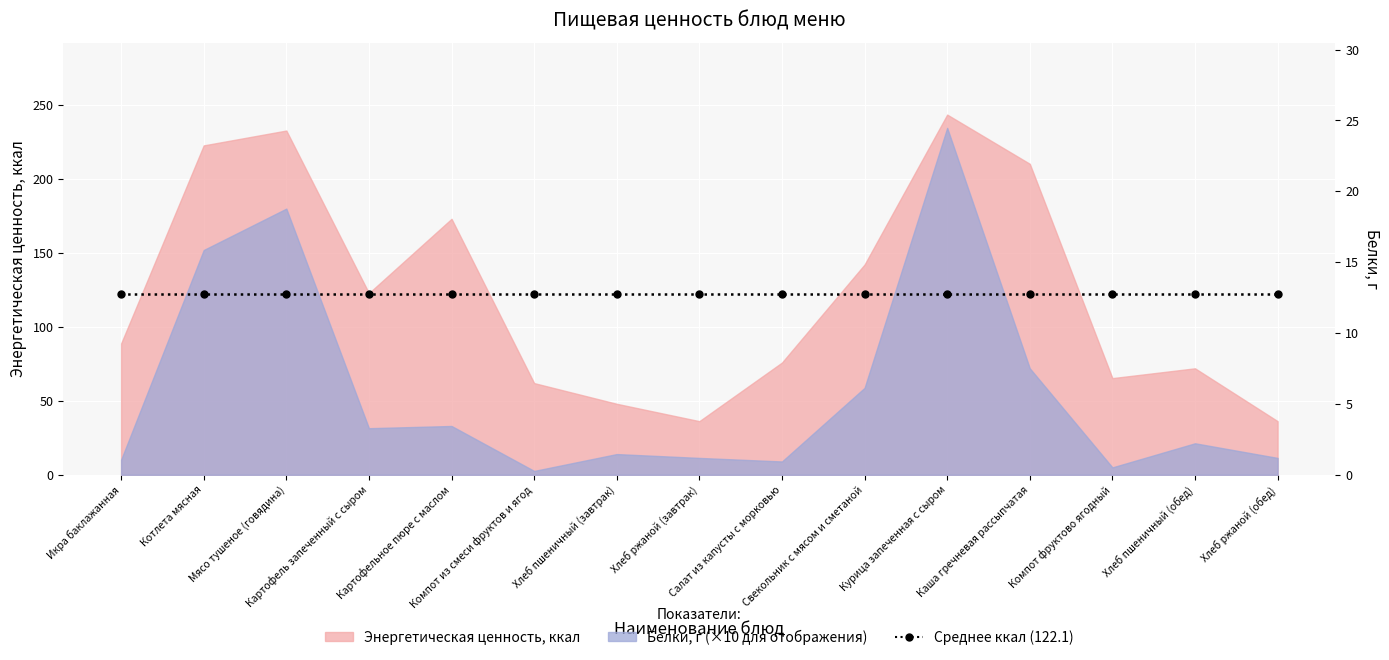

Reading right to left, list all the values displayed in this chart.

1.1	2.1	0.5	7.2	23.5	5.9	0.9	1.1	1.4	0.3	3.3	3.1	18.0	15.2	1.0